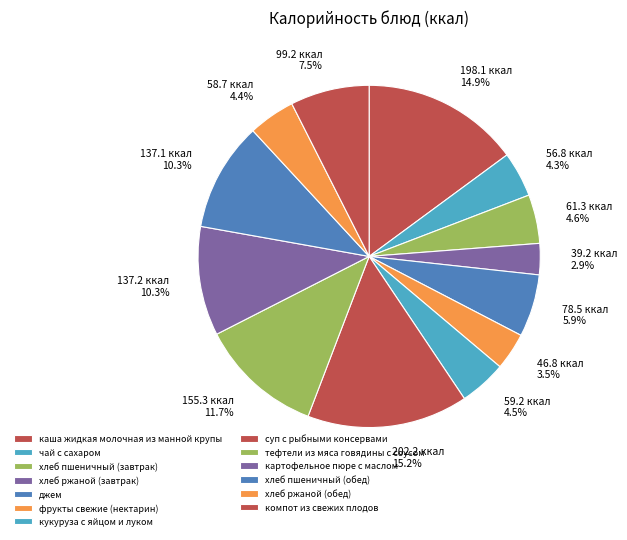

To the nearest percent, what is the average slice percentage?

8%